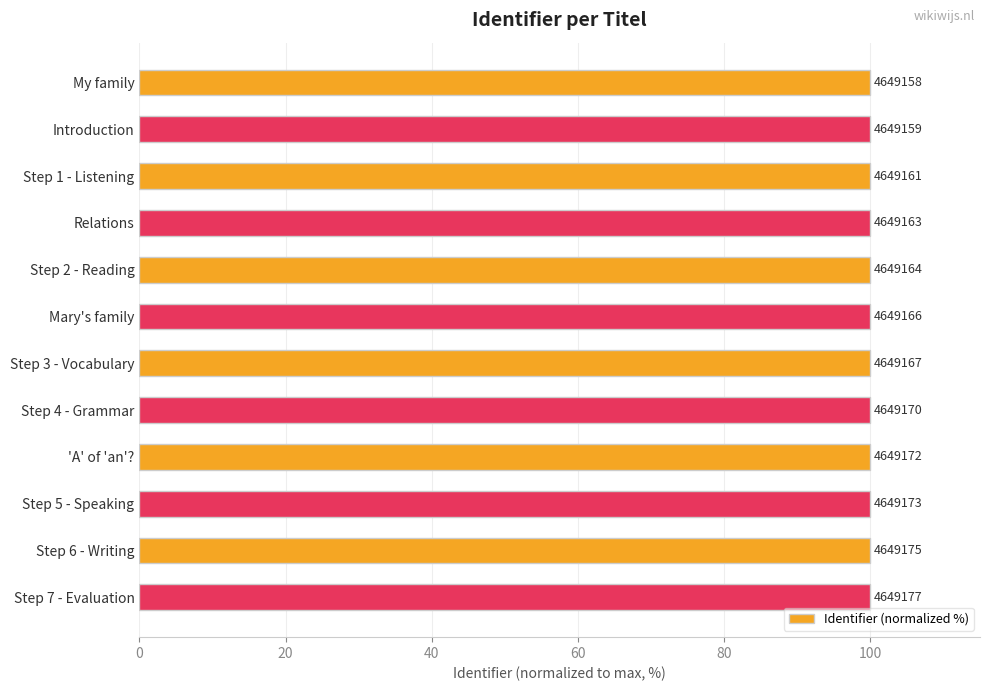

What is the average value?

100.0